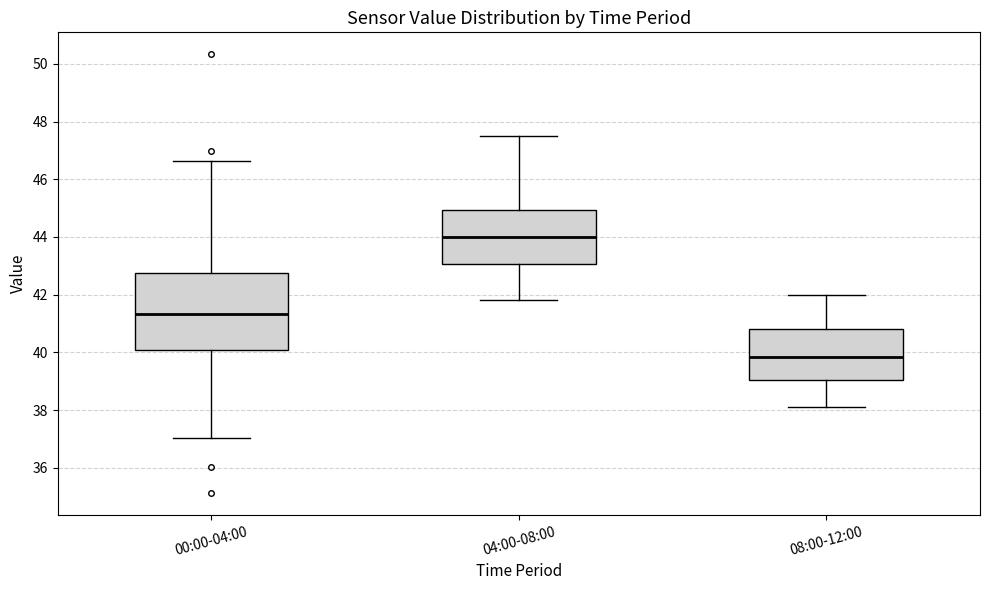

Which box is the tallest, from its lower edge to its upper edge?

00:00-04:00